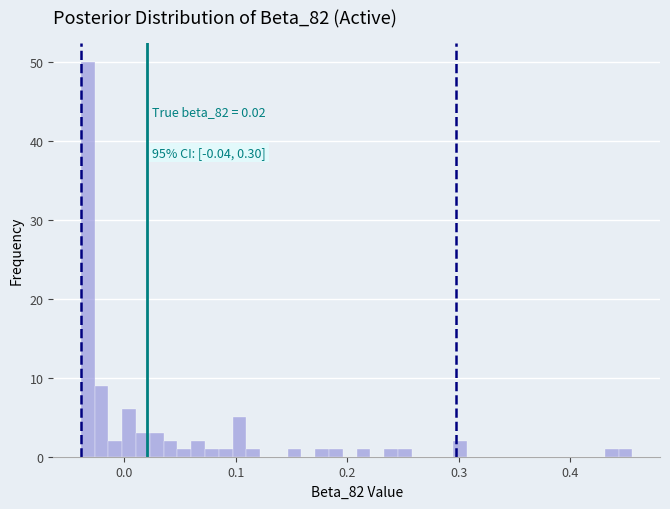

Around what value on the x-axis is the tallest bar? Give the approximate position of its centre, as read against the axis.

-0.03